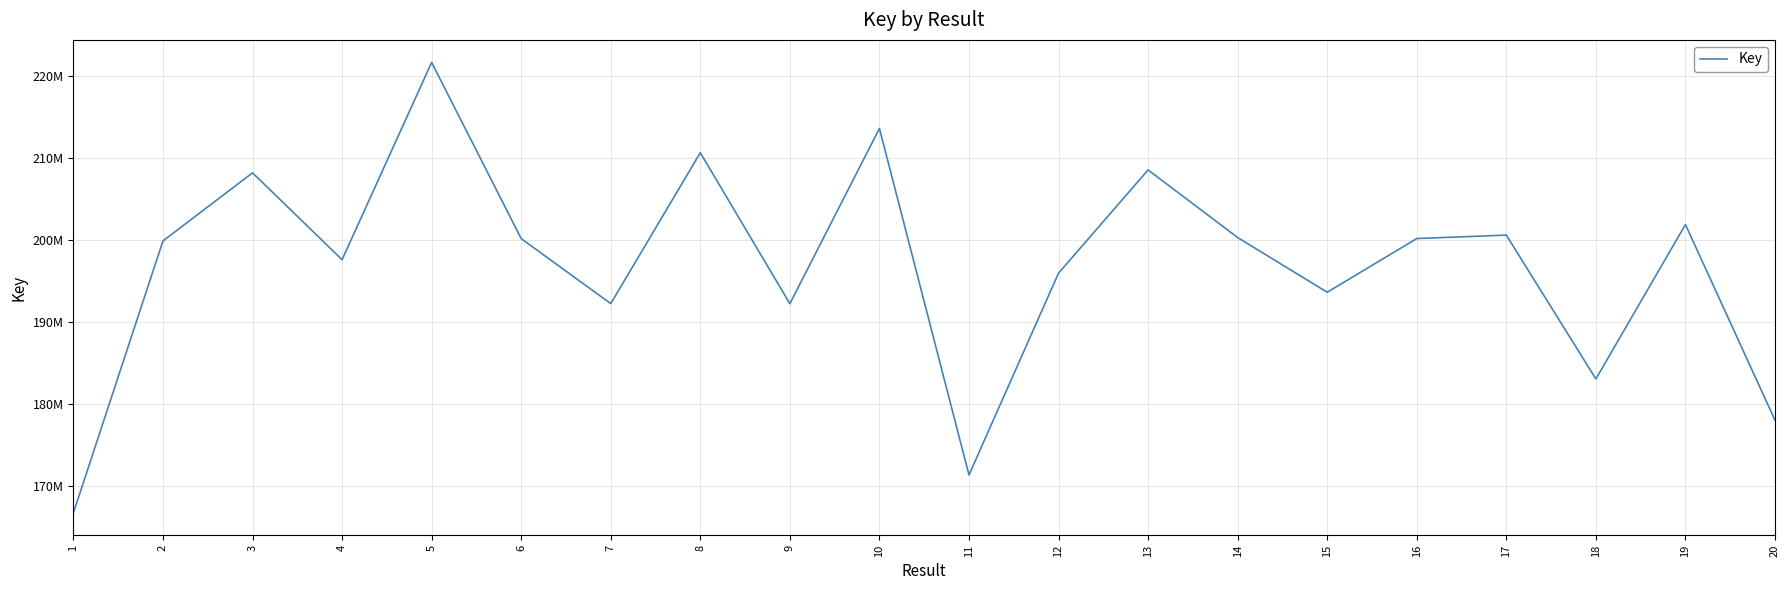

What is the greatest value displayed?

221675032